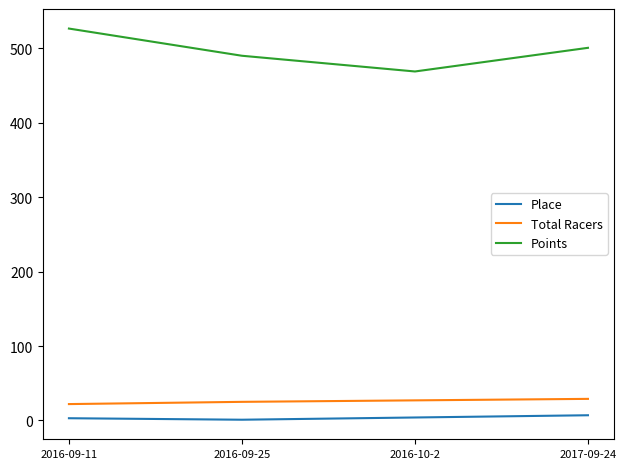

Is it true that Total Racers equals 25.0 at 2016-09-25?

True